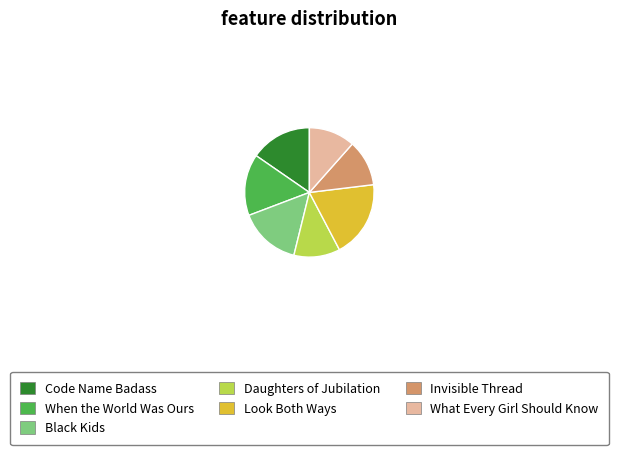

Count the number of slices in the pie.

7